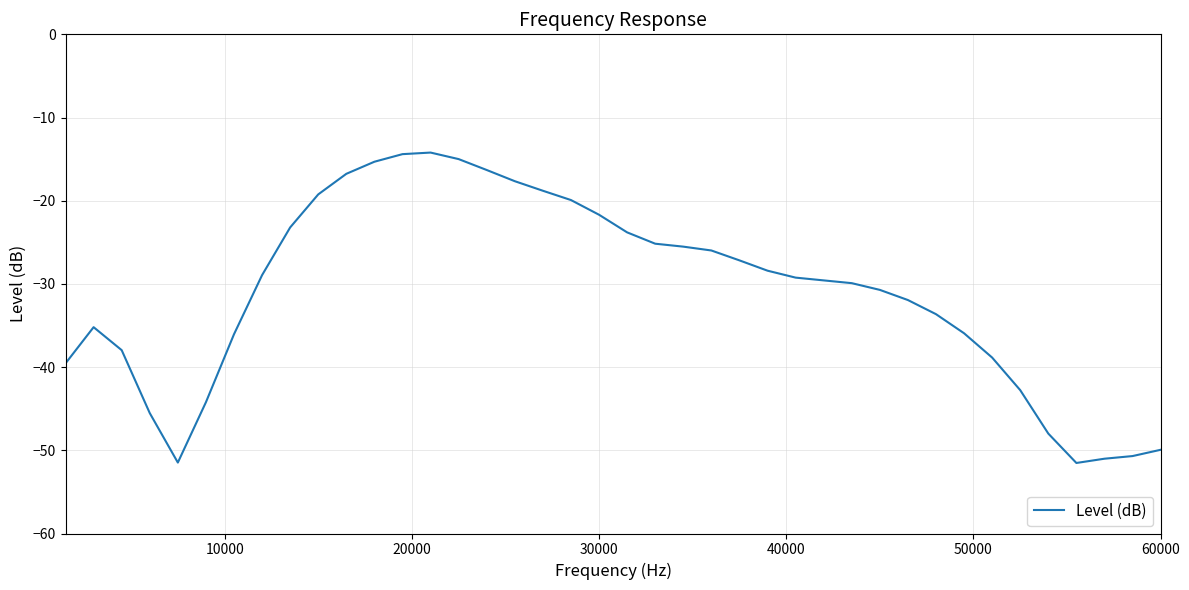

What is the smallest value displayed?

-51.5